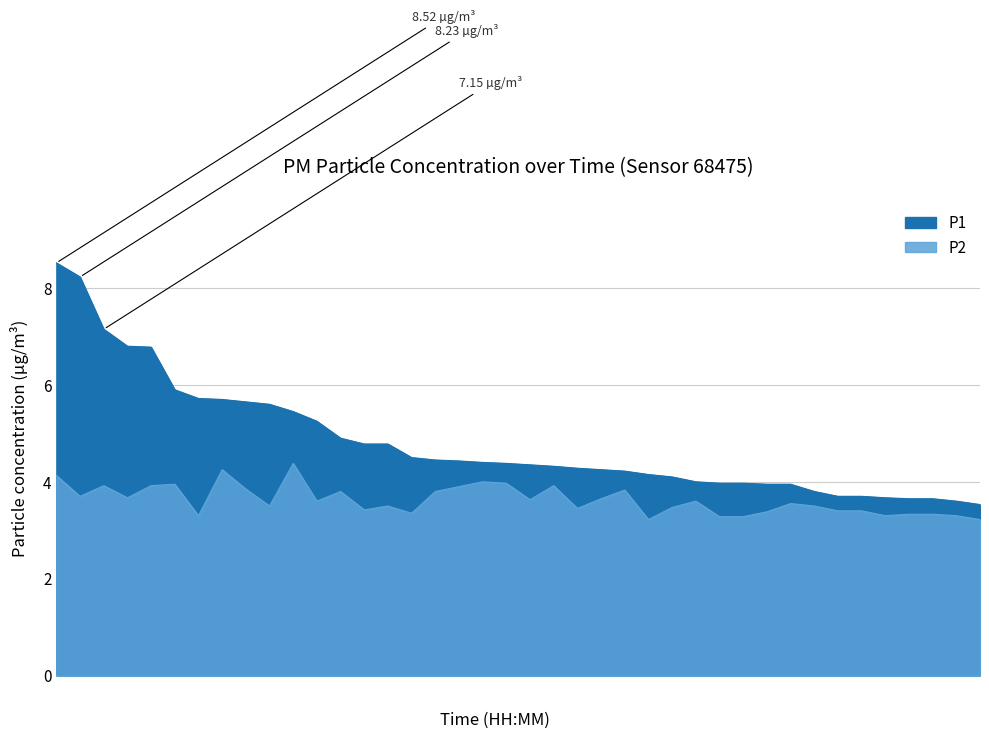

Which has a higher value, 00:20 or 01:39?

01:39